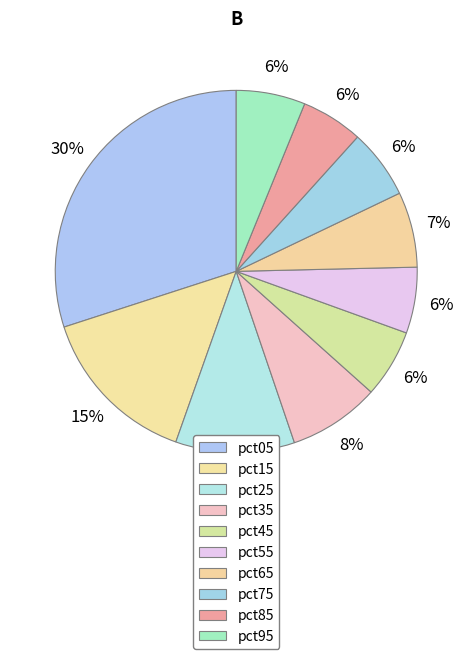

Does pct45 represent more than half of the total?

No